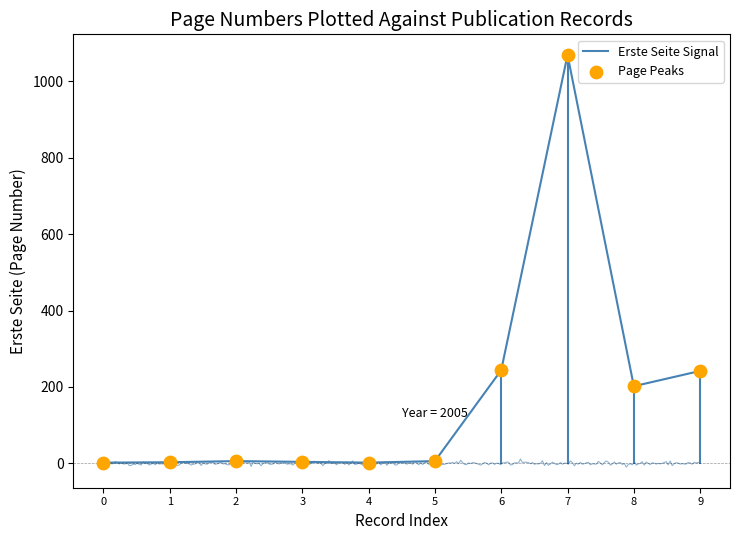

At which category is the sum across all series the highest?

7